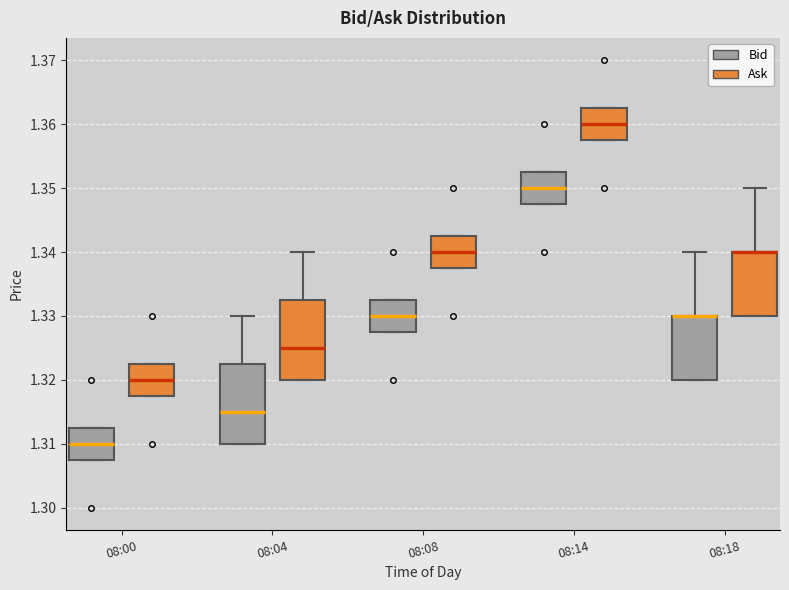

Where is the lower edge of the box for 08:08 (Bid) on the y-axis? The values are not printed on the chart, so give them approximately, as read against the axis.

1.328